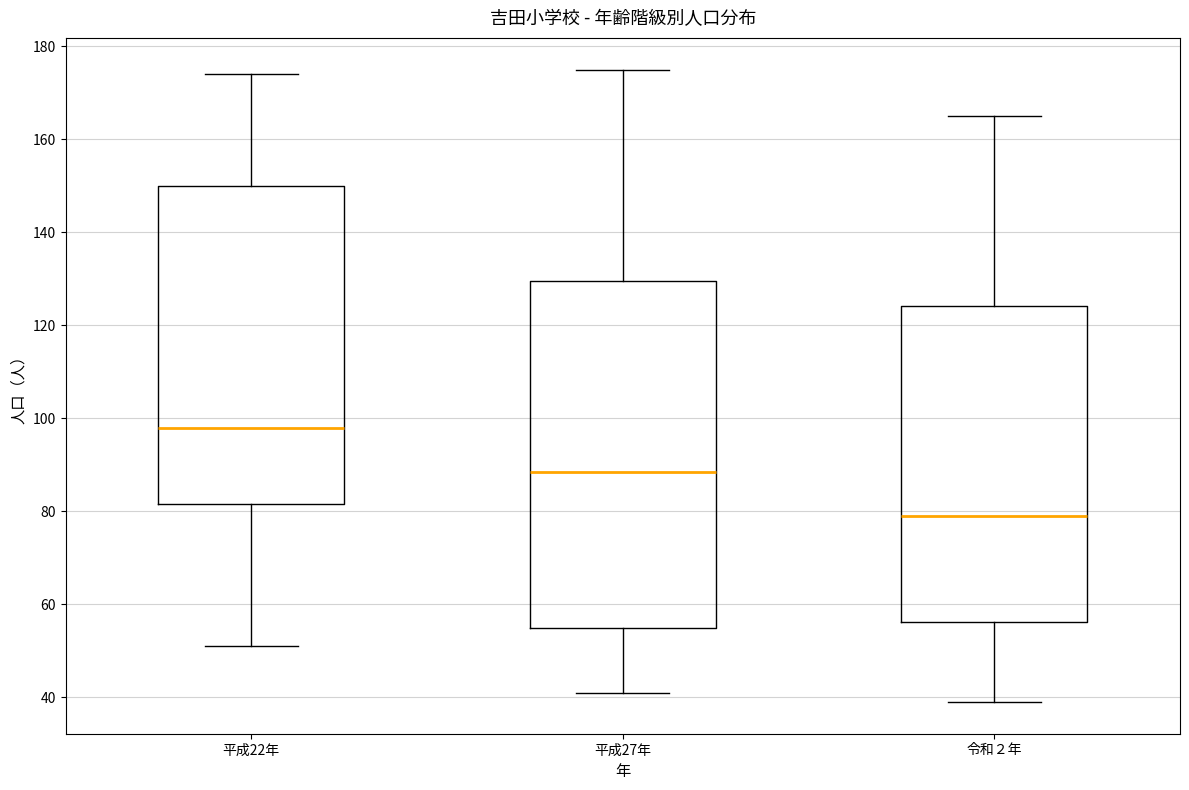

Reading left to right, transcribe this box plot: for each box, give where its median line is, the range the box spans, and where its two whiskers end, as read against the y-axis. The values are not printed on the chart, so give them approximately, as read against the axis.

平成22年: median 98, box 82 to 150, whiskers 52 to 174
平成27年: median 88, box 56 to 130, whiskers 42 to 176
令和２年: median 80, box 56 to 124, whiskers 40 to 166